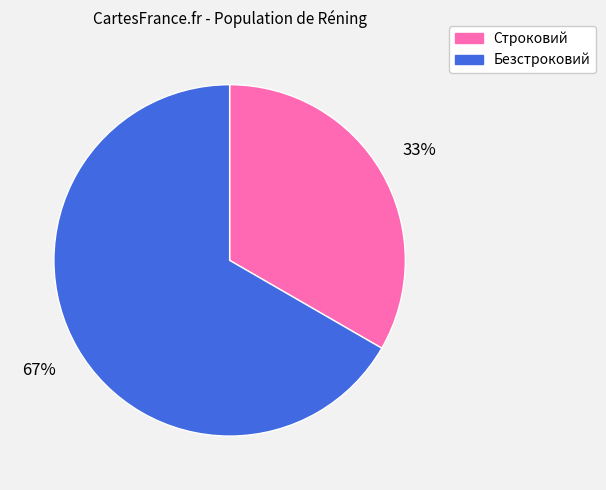

To the nearest percent, what is the average slice percentage?

50%